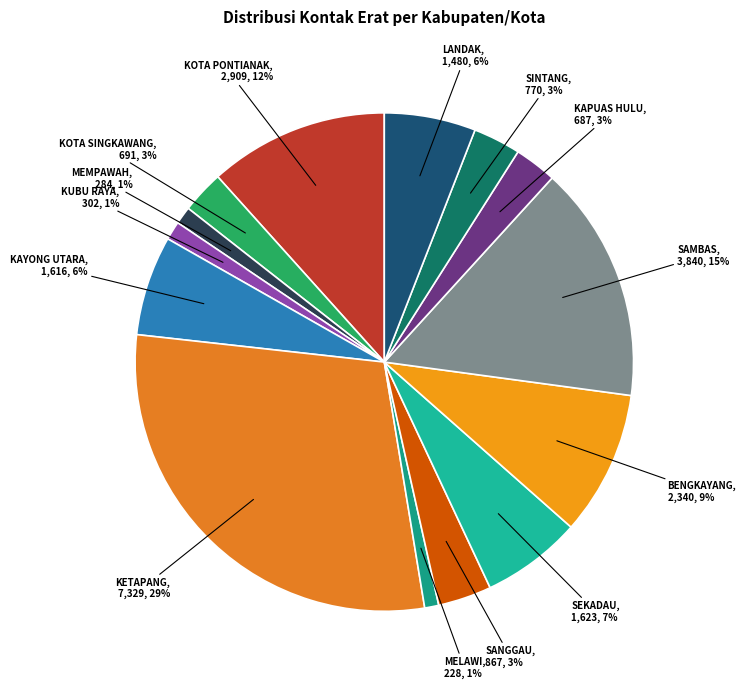

To the nearest percent, what is the difference between the largest and smallest slice percentages?

28%